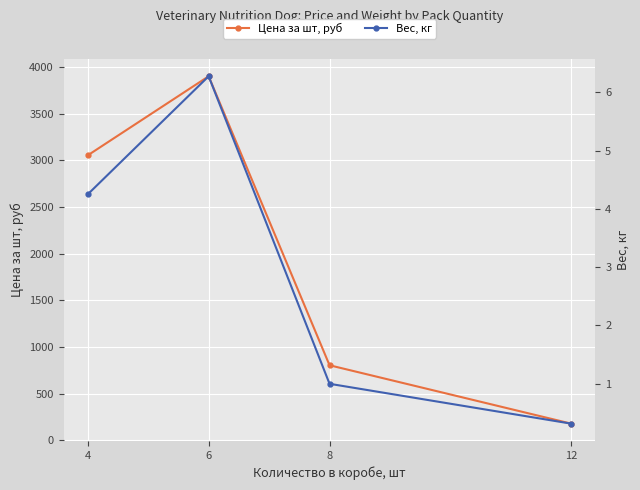

How many categories are shown in the chart?

4